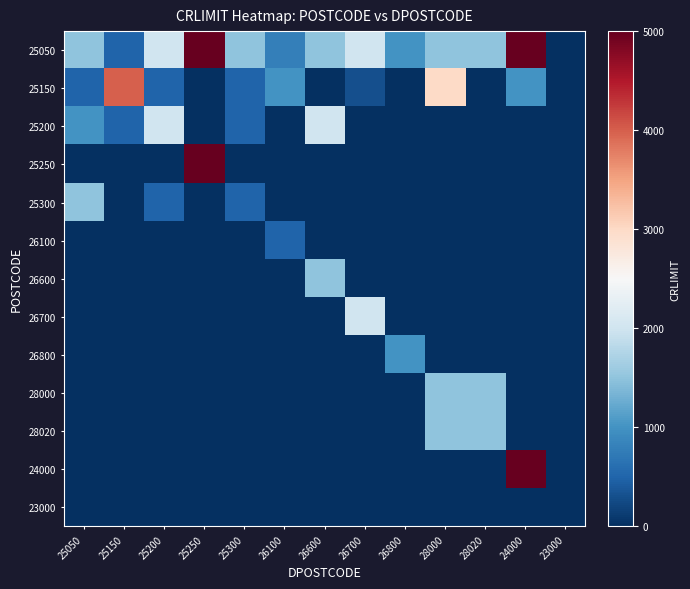

Which series has the largest total across all categories?

25050